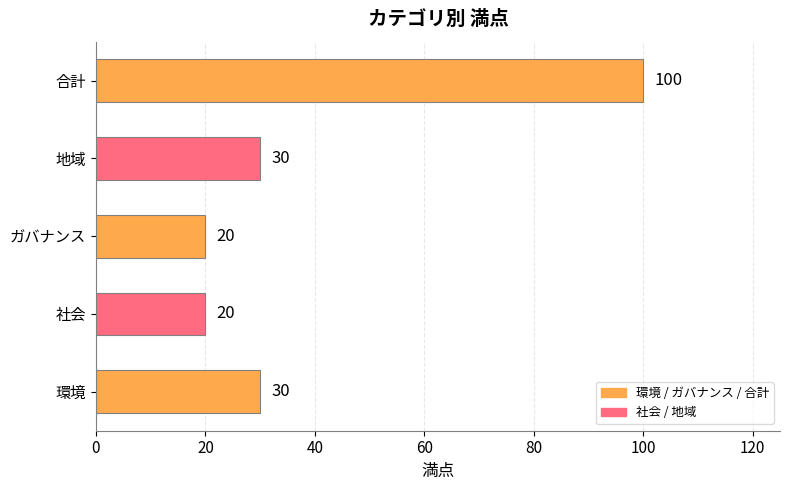

What is the greatest value displayed?

100